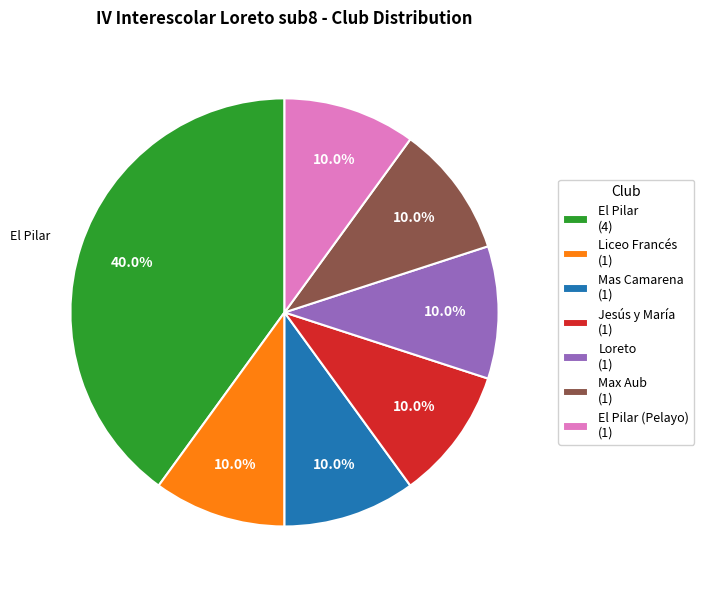

Is there any slice that represents more than half of the pie?

No